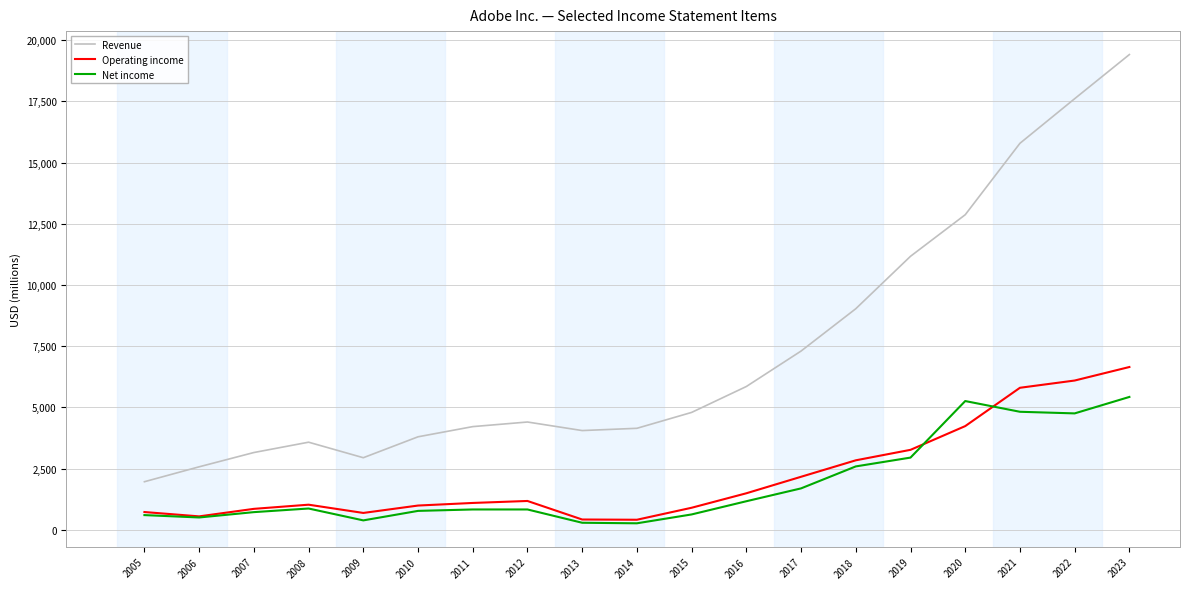

At which label does Revenue reach its peak?

2023